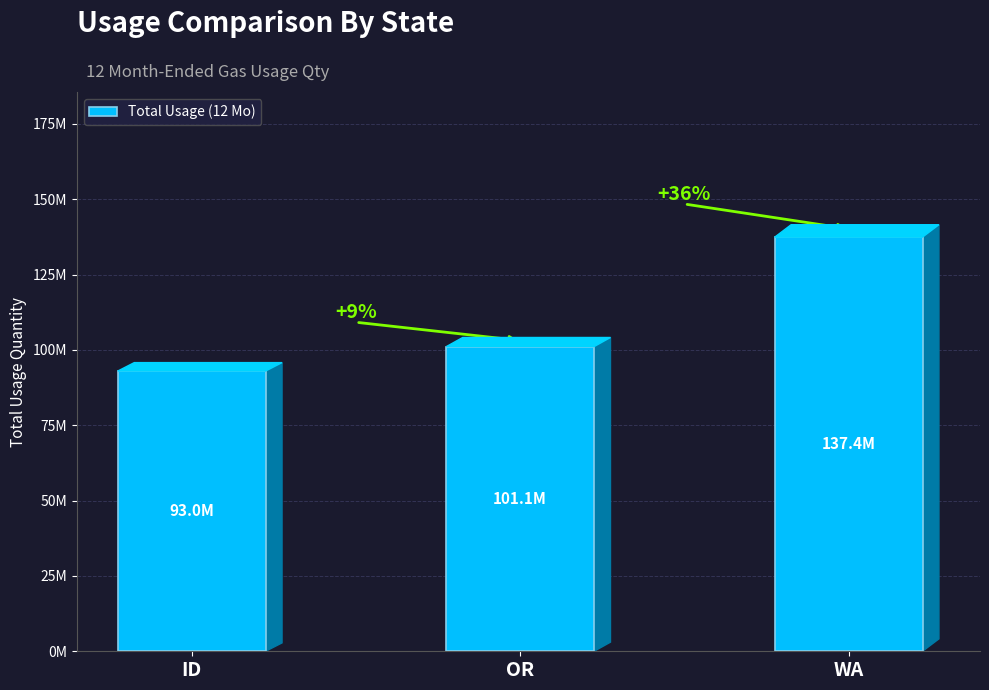

What is the label of the 1st bar from the right?

WA